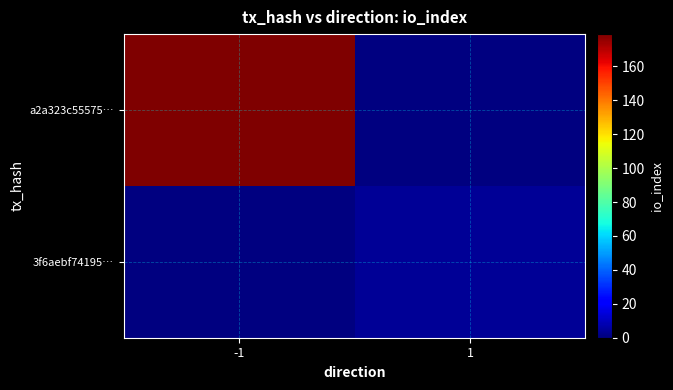

Count the number of data series in this chart.

2